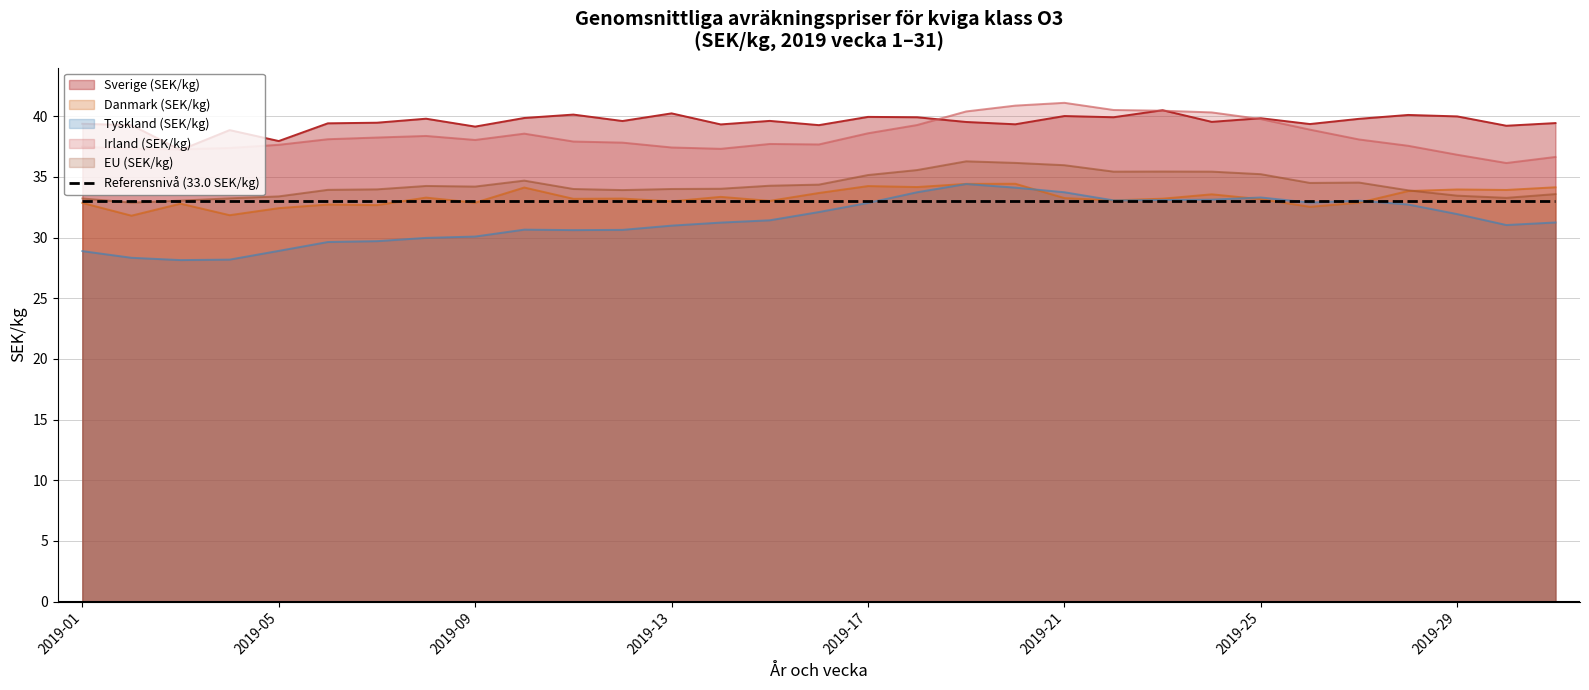

In Irland (SEK/kg), how many points are higher than both neighbors (excluding endpoints)?

4